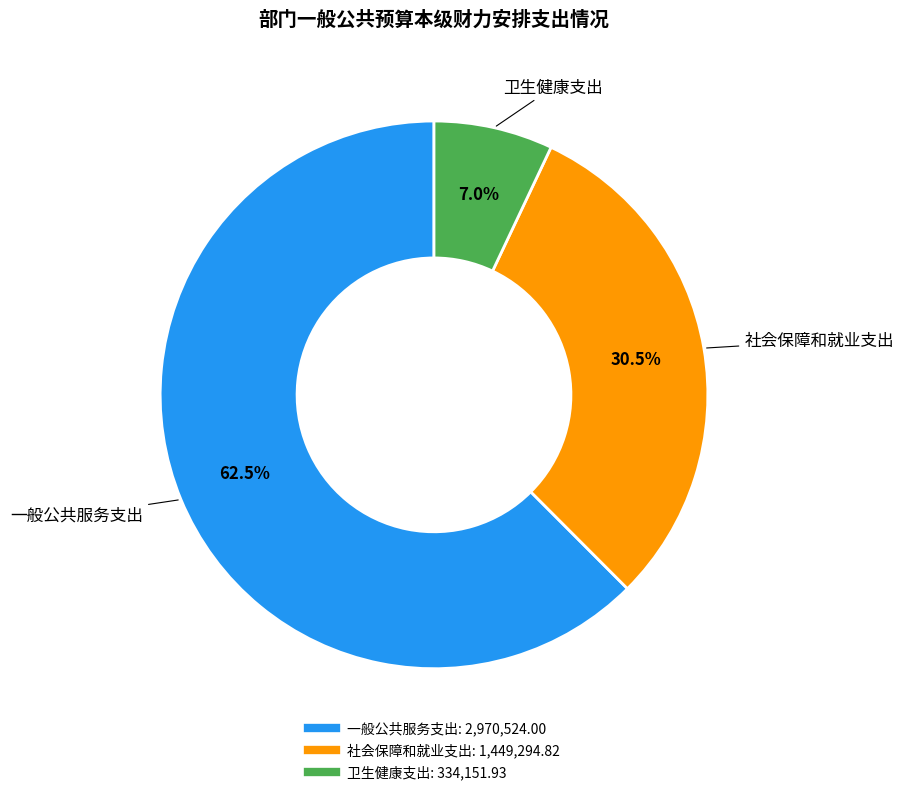

To the nearest percent, what is the combined percentage of 社会保障和就业支出 and 卫生健康支出?

38%